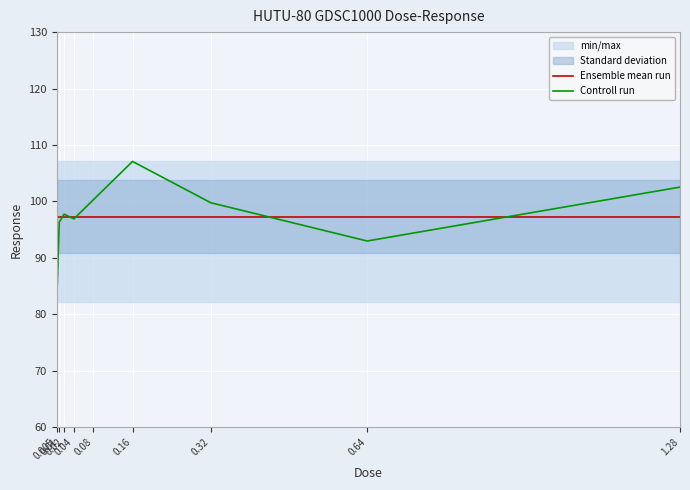

Where does the data first go above 97?

0.02